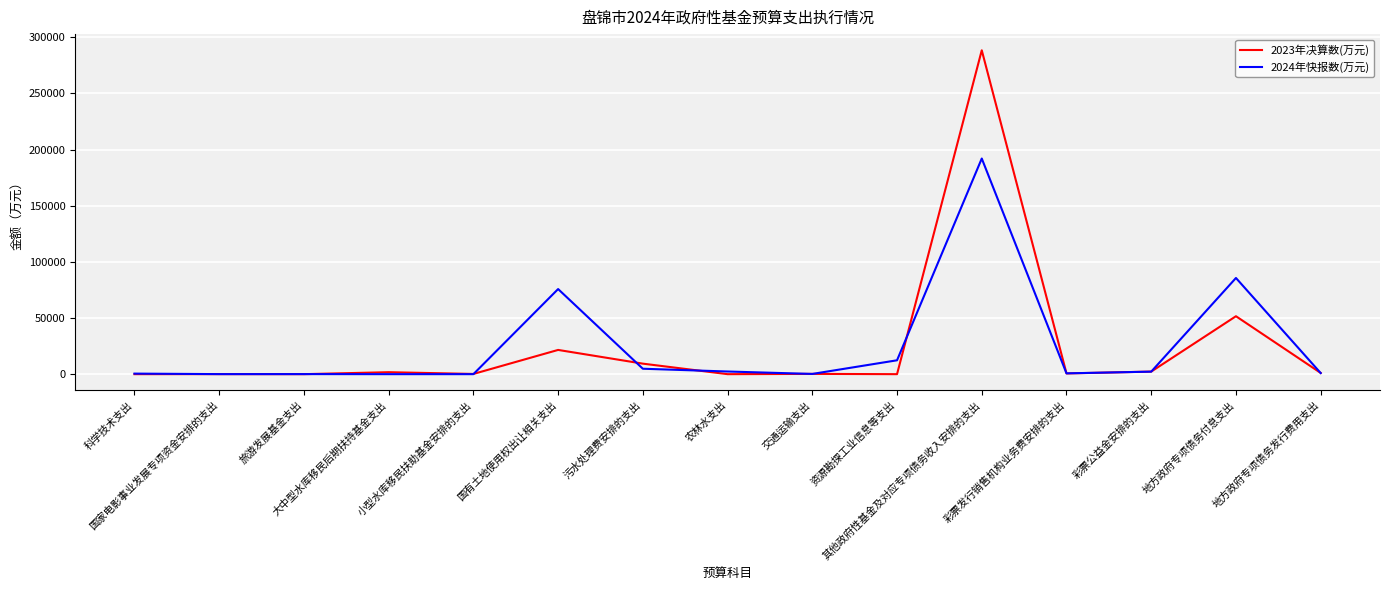

In 2024年快报数(万元), how many points are higher than both neighbors (excluding endpoints)?

4